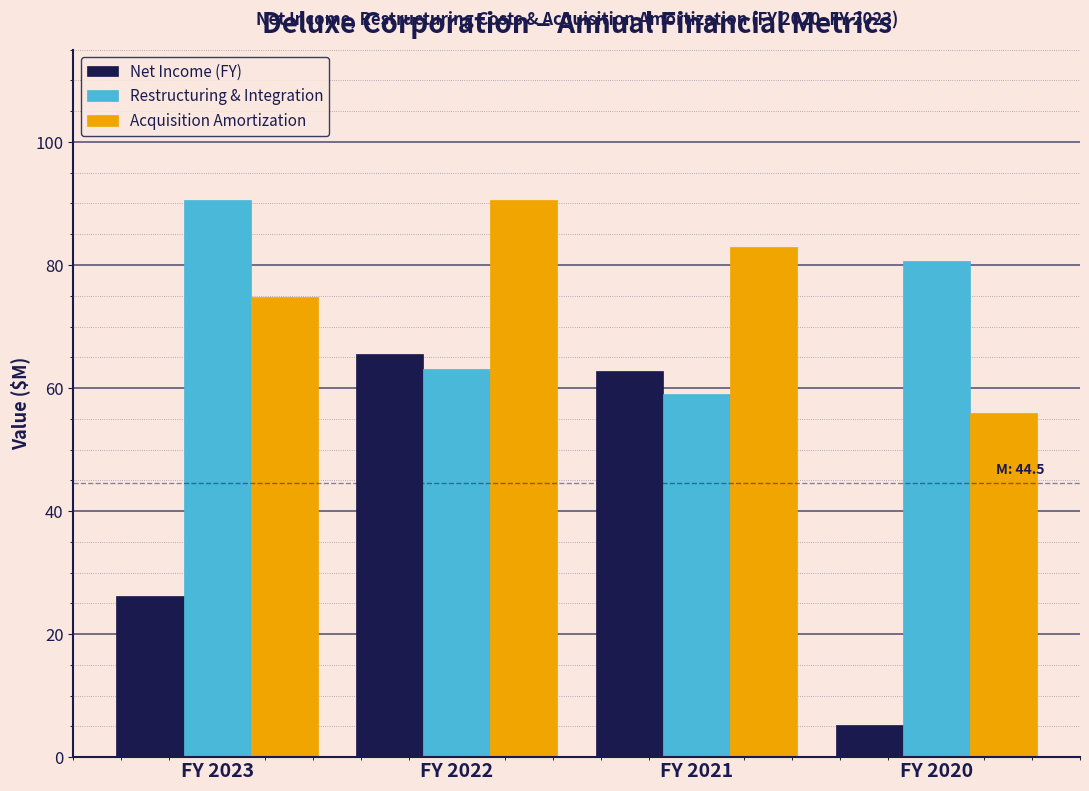

Reading right to left, what are all the values shown in this chart?

Net Income (FY): 5.3	62.8	65.5	26.2
Restructuring & Integration: 80.7	59.0	63.1	90.5
Acquisition Amortization: 55.9	82.9	90.6	74.8